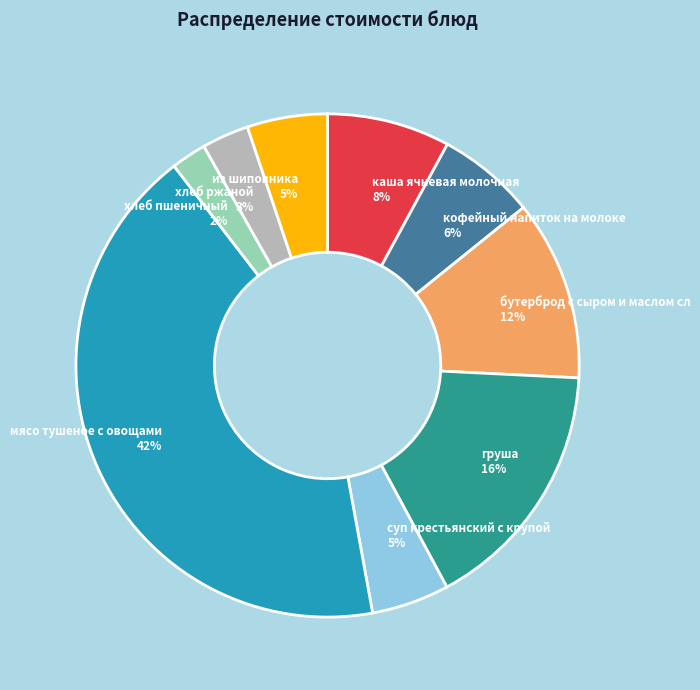

Do из шиповника and суп крестьянский с крупой together represent more than half of the pie?

No